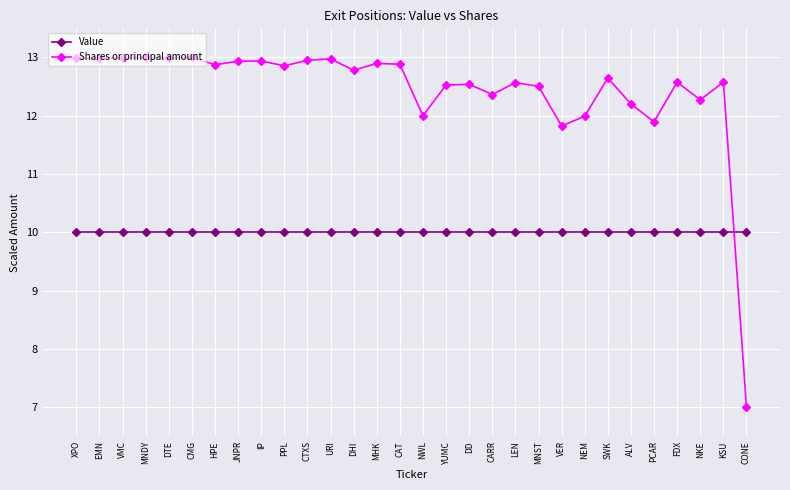

What is the minimum value shown in the chart?

7.0